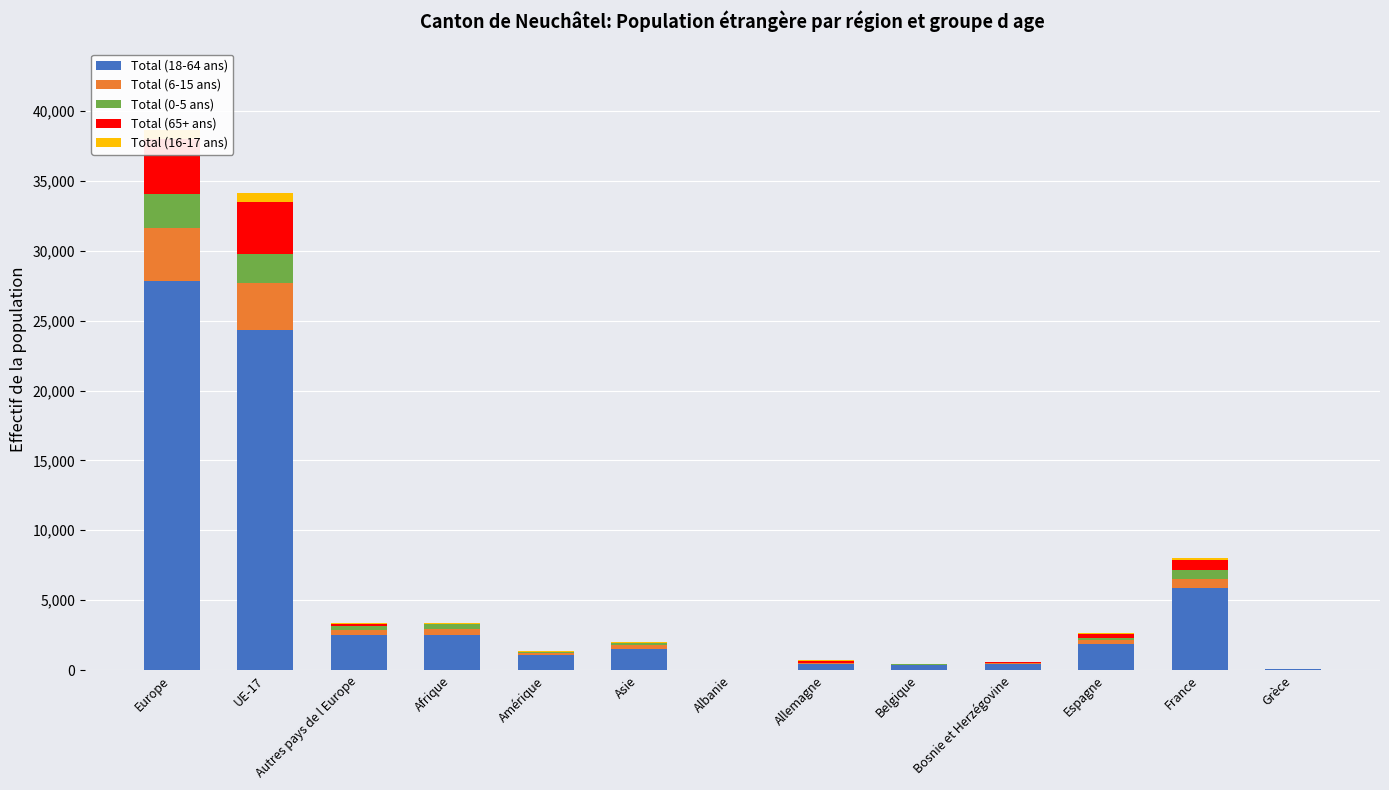

Is the value of Total (6-15 ans) at Asie greater than the value of Total (0-5 ans) at Autres pays de l Europe?

No